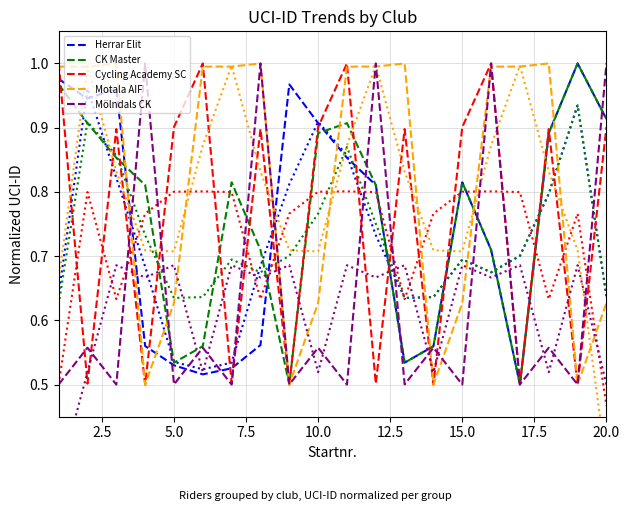

How many interior local peaks does the Motala AIF series have?

4